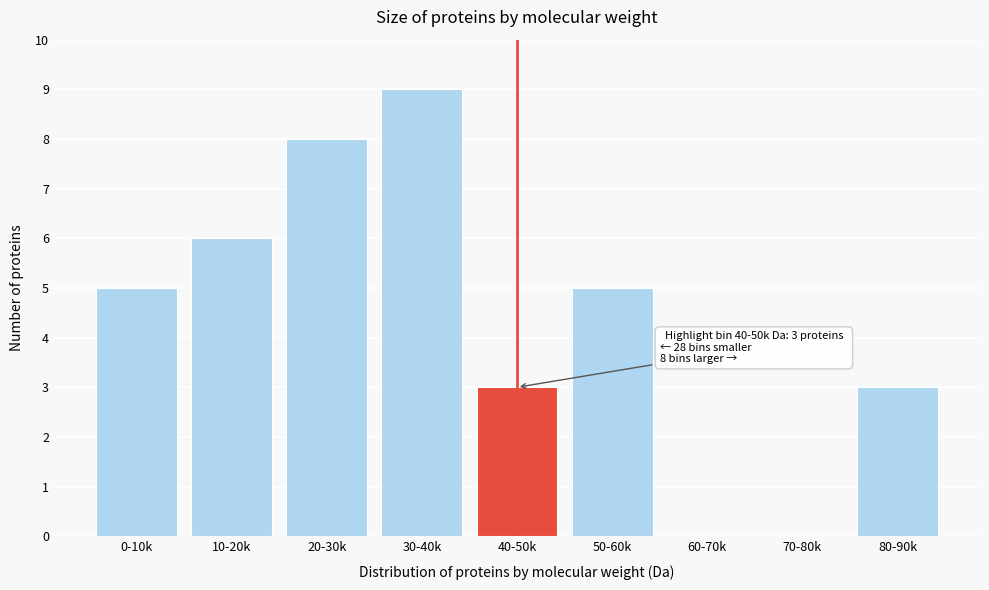

Reading right to left, list all the values displayed in this chart.

80-90k=3	70-80k=0	60-70k=0	50-60k=5	40-50k=3	30-40k=9	20-30k=8	10-20k=6	0-10k=5